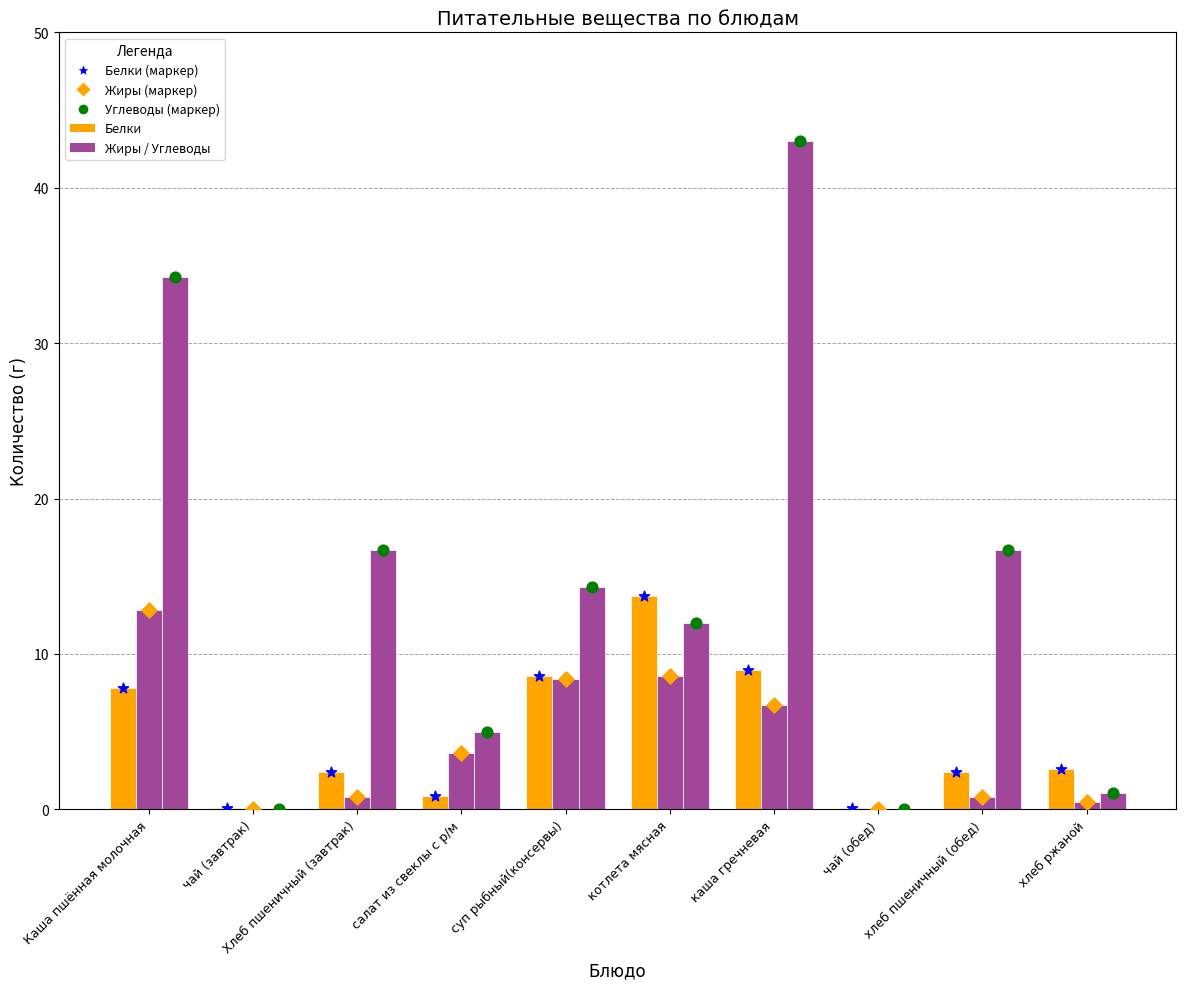

Which series has the largest total across all categories?

Углеводы